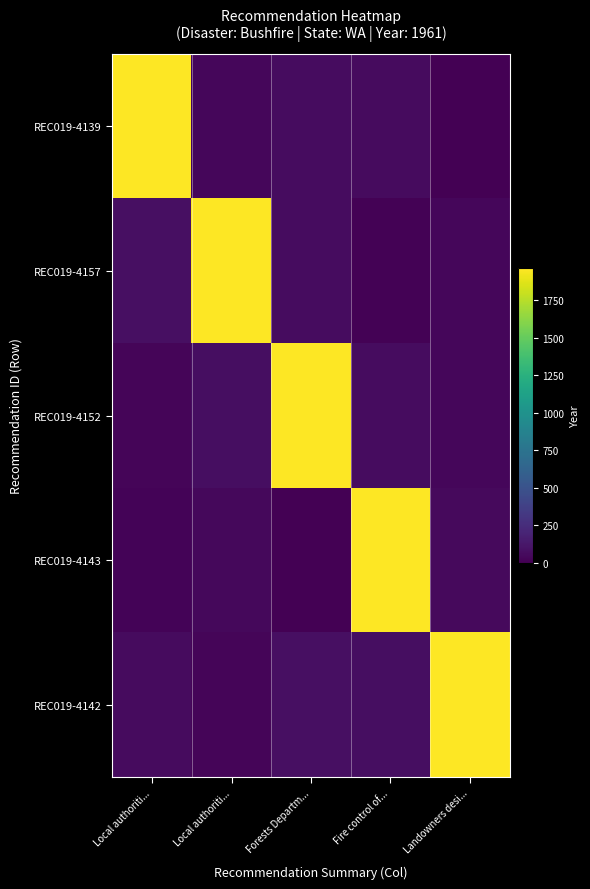

Reading right to left, extract all data points from this chart.

REC019-4139: Landowners desi...=7.5	Fire control of...=55.8	Forests Departm...=68.7	Local authoriti...=35.1	Local authoriti...=1961.0
REC019-4157: Landowners desi...=36.0	Fire control of...=10.2	Forests Departm...=62.9	Local authoriti...=1961.0	Local authoriti...=78.0
REC019-4152: Landowners desi...=35.5	Fire control of...=65.8	Forests Departm...=1961.0	Local authoriti...=74.1	Local authoriti...=29.7
REC019-4143: Landowners desi...=50.5	Fire control of...=1961.0	Forests Departm...=5.1	Local authoriti...=44.4	Local authoriti...=18.2
REC019-4142: Landowners desi...=1961.0	Fire control of...=71.4	Forests Departm...=77.7	Local authoriti...=28.4	Local authoriti...=60.6